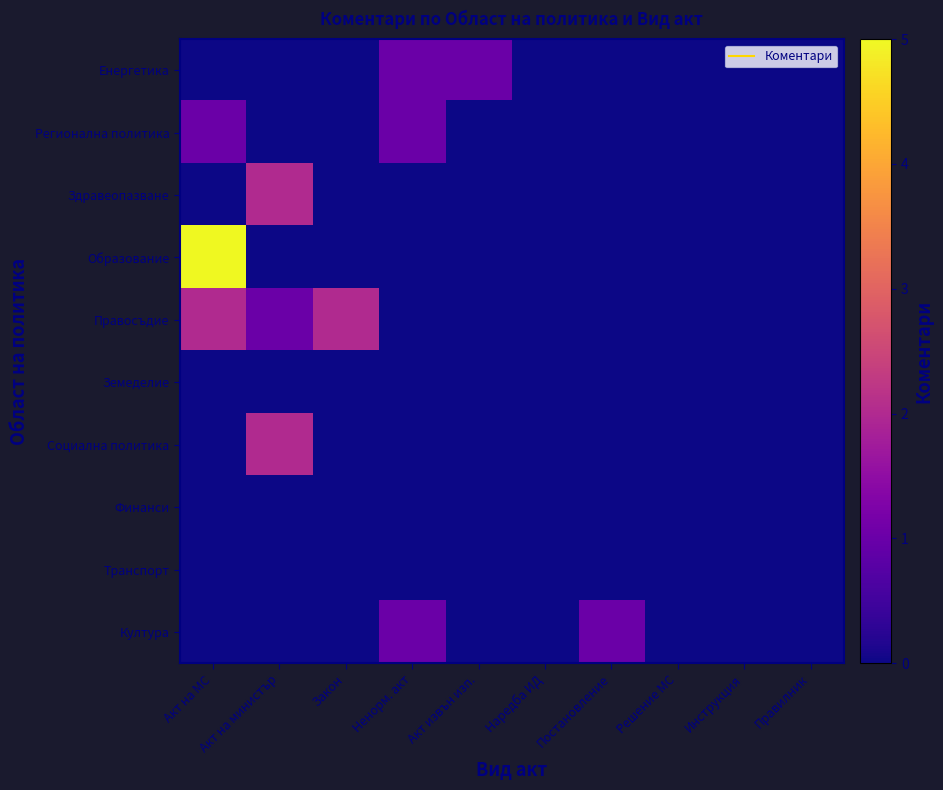

Rank the series at Акт на министър from lowest to highest value.

Енергетика, Регионална политика, Образование, Земеделие, Финанси, Транспорт, Култура, Правосъдие, Здравеопазване, Социална политика